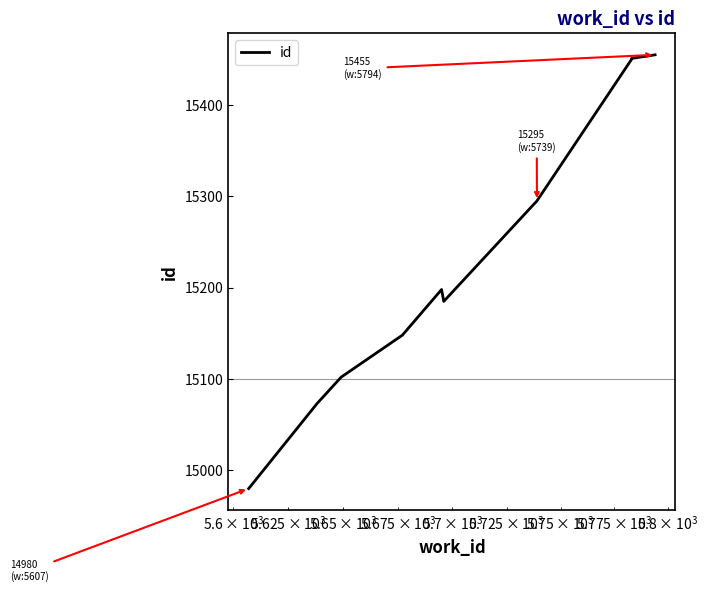

How many lines are shown in the chart?

1